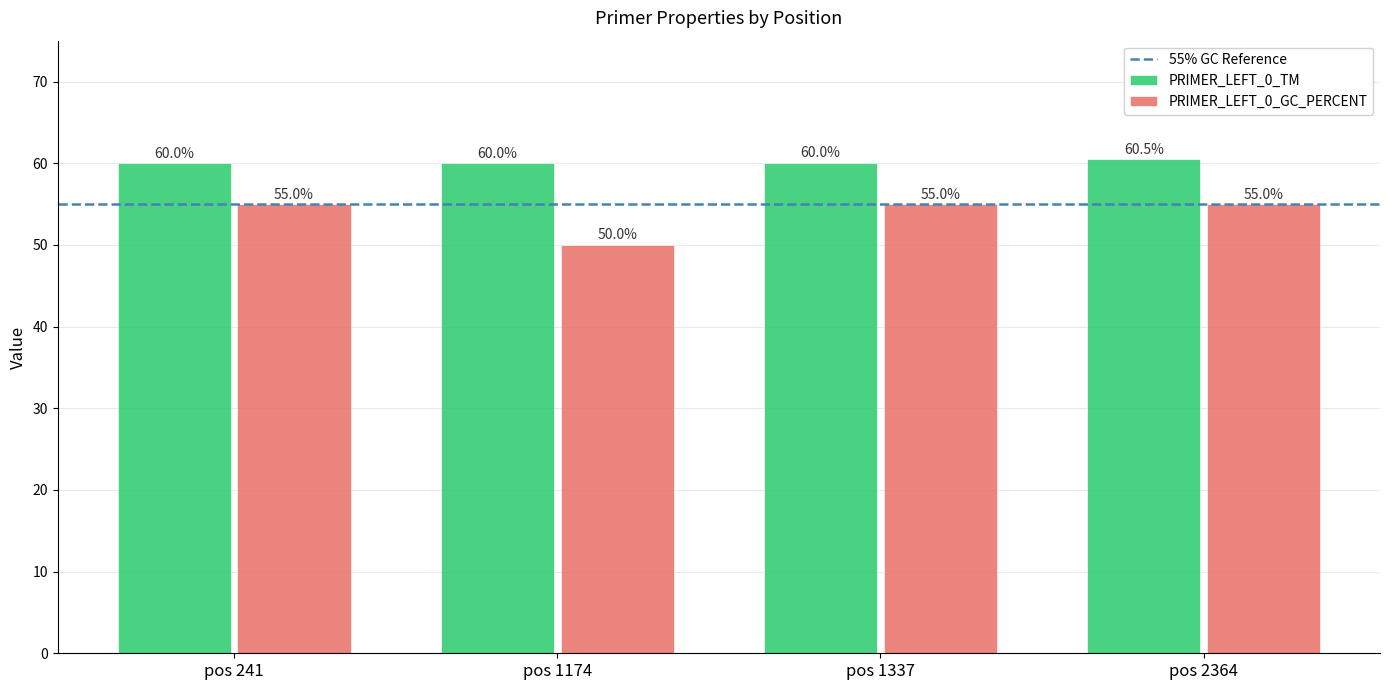

How many distinct data groups are displayed?

2